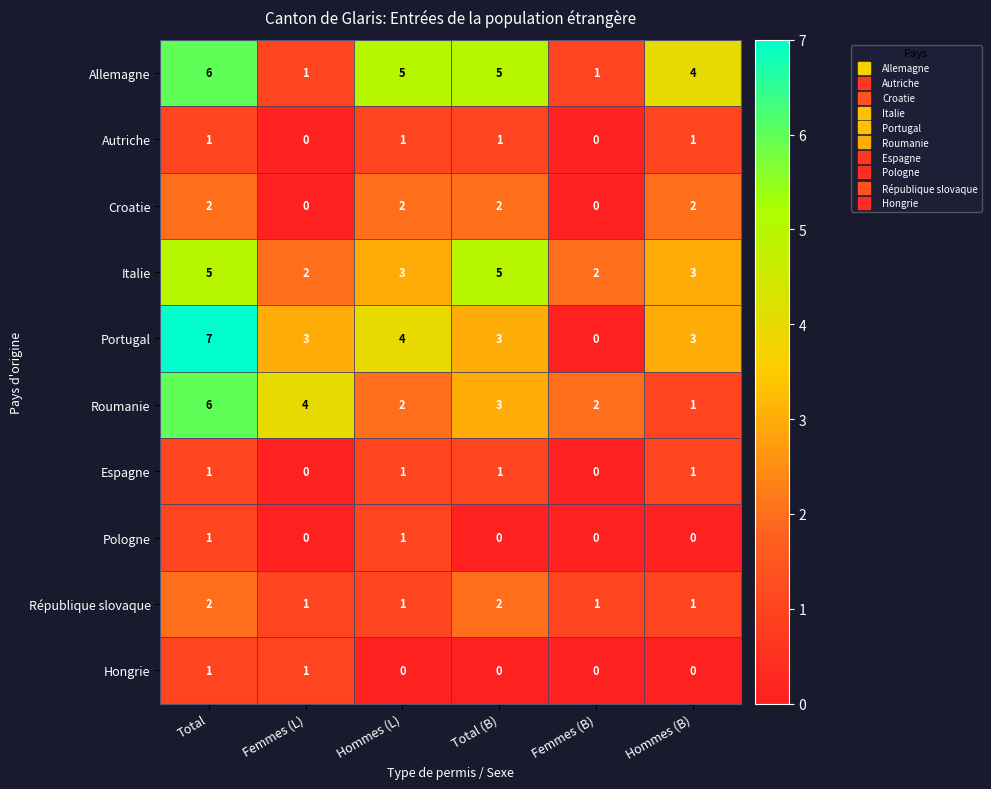

What is the maximum value shown in the chart?

7